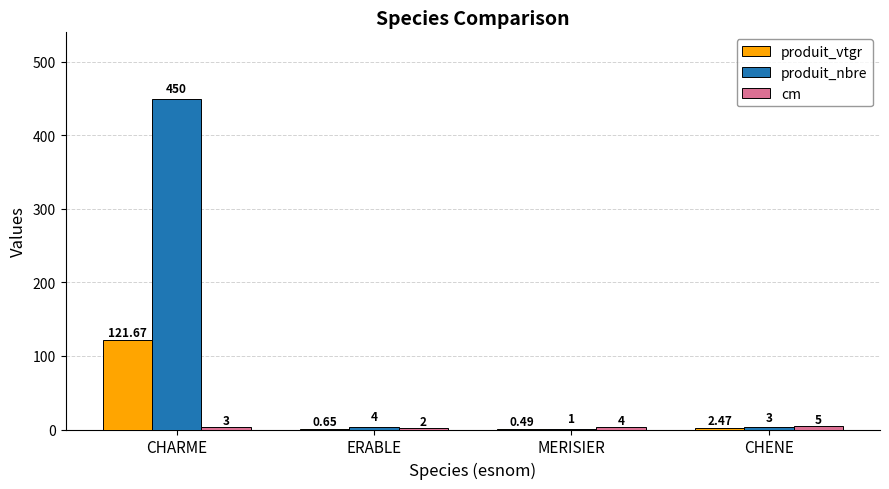

Which series changed the most between MERISIER and CHENE?

produit_nbre